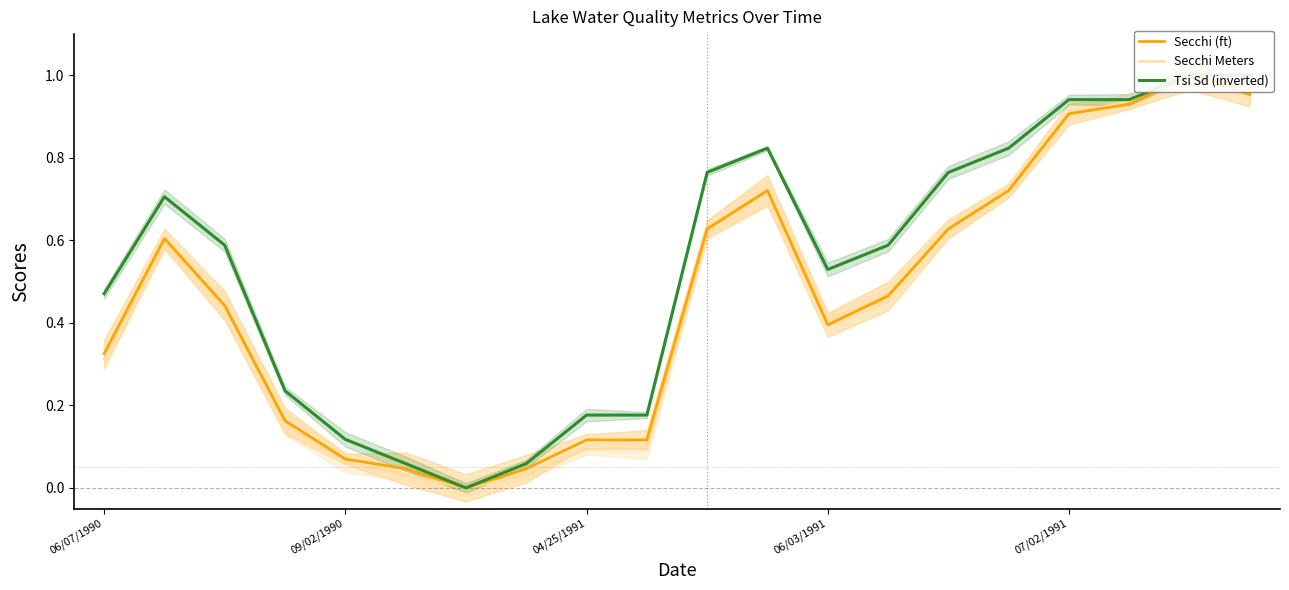

Is it true that Tsi Sd (inverted) equals 0.9 at 07/02/1991?

True